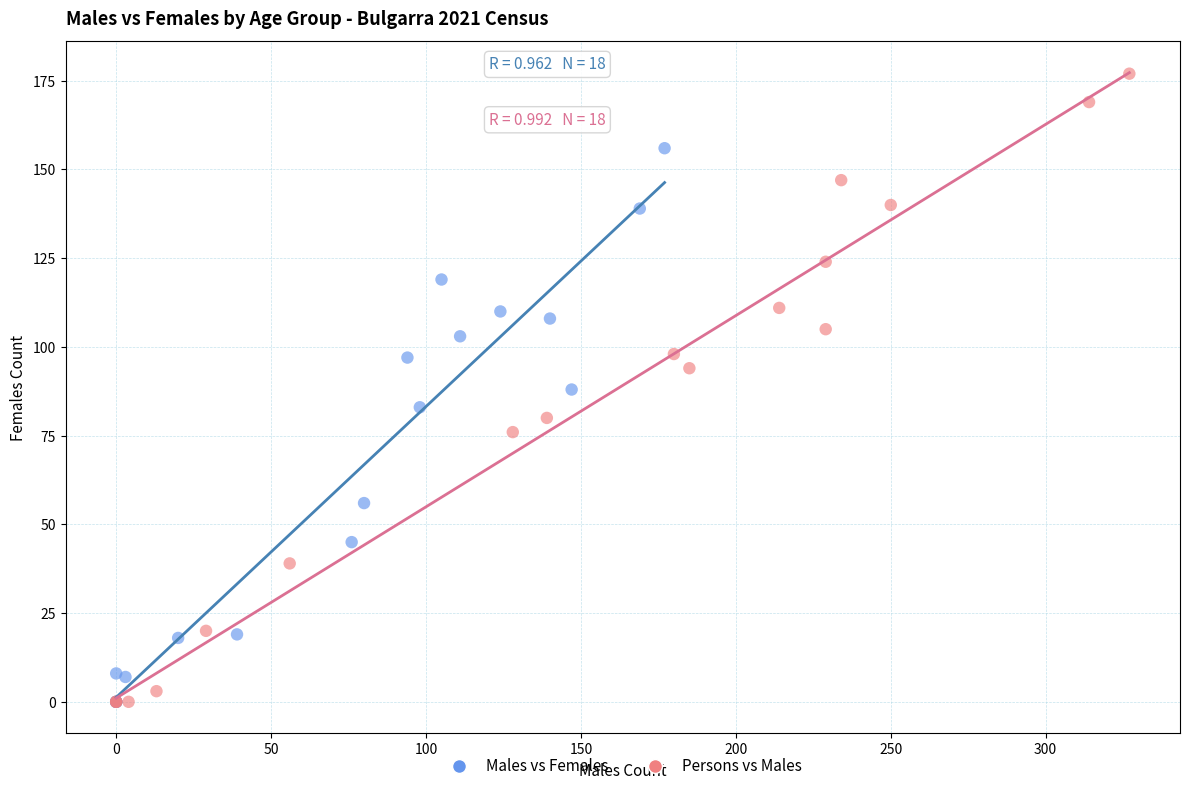

What are all the series names shown in the legend?

Males vs Females, Persons vs Males